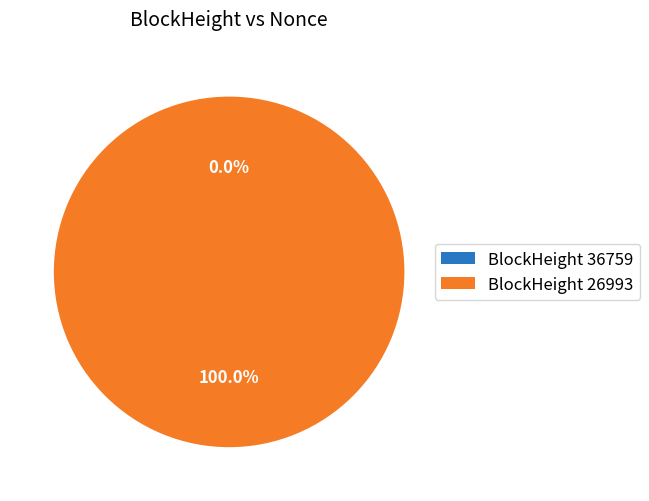

To the nearest percent, what portion does 26993 represent?

100%